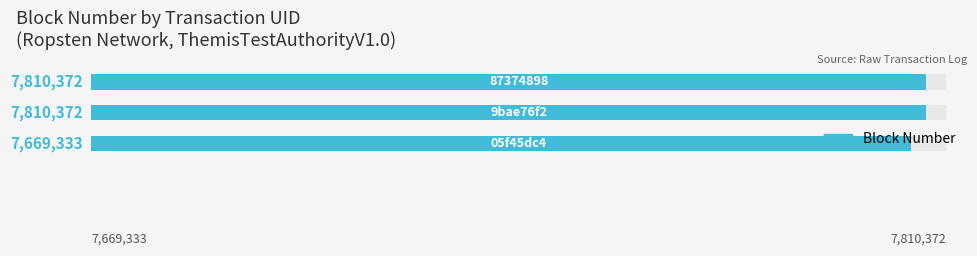

The chart shows a value of 7810372 at 2. True or false?

True